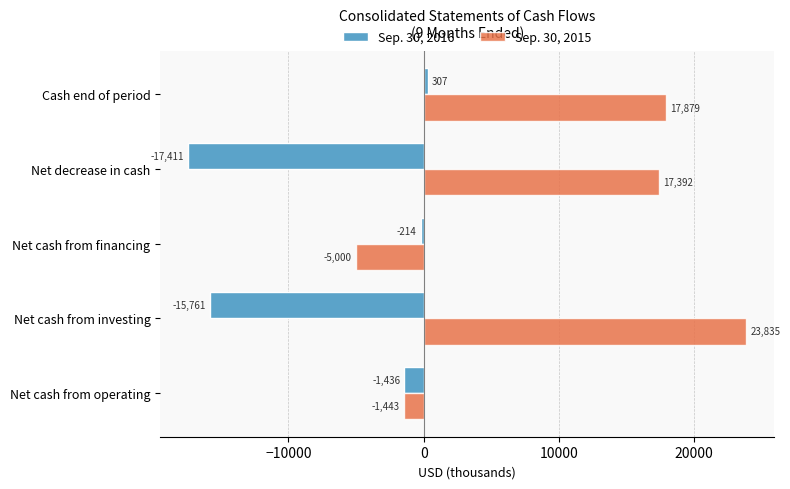

Rank the series by their average value, from highest to lowest.

Sep. 30, 2015, Sep. 30, 2016